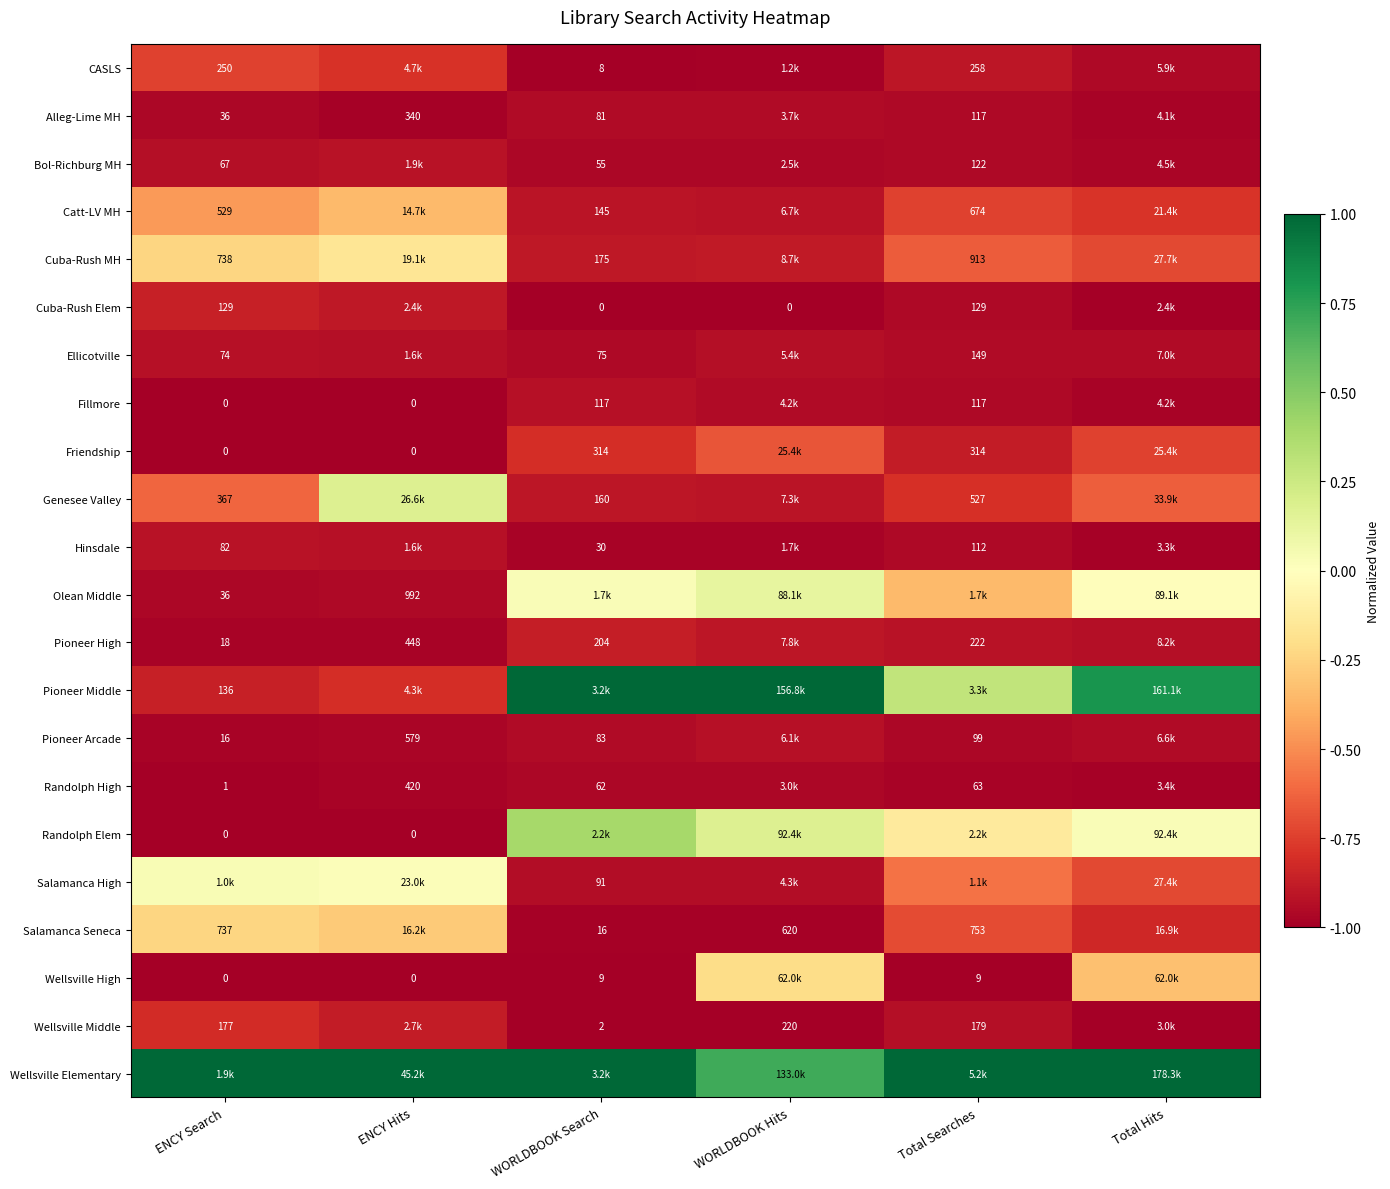

What is the approximate value of Catt-LV MH at WORLDBOOK Hits?

-0.9